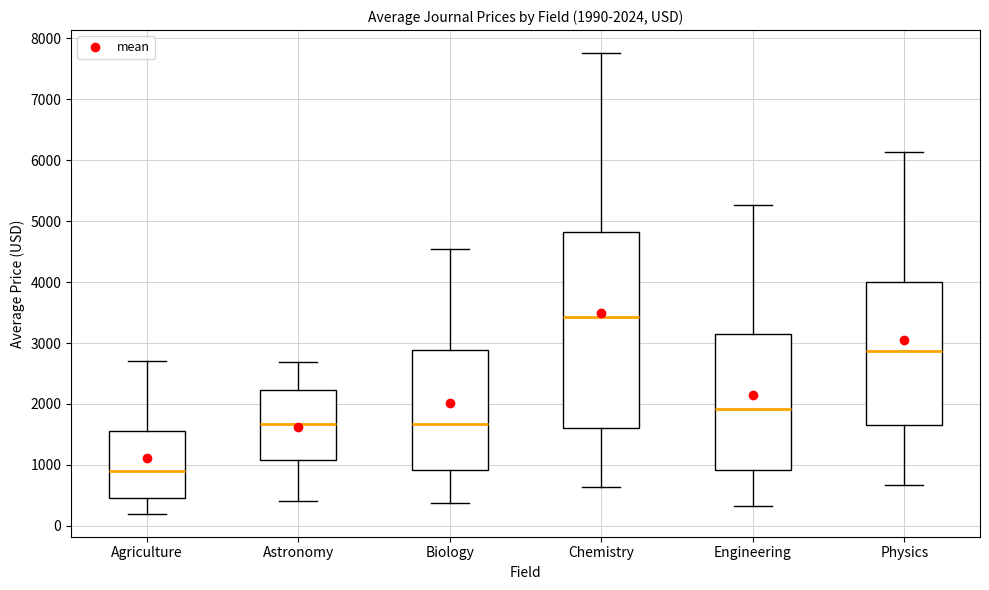

Comparing the boxes themselves (not the whiskers), which one is the tallest?

Chemistry